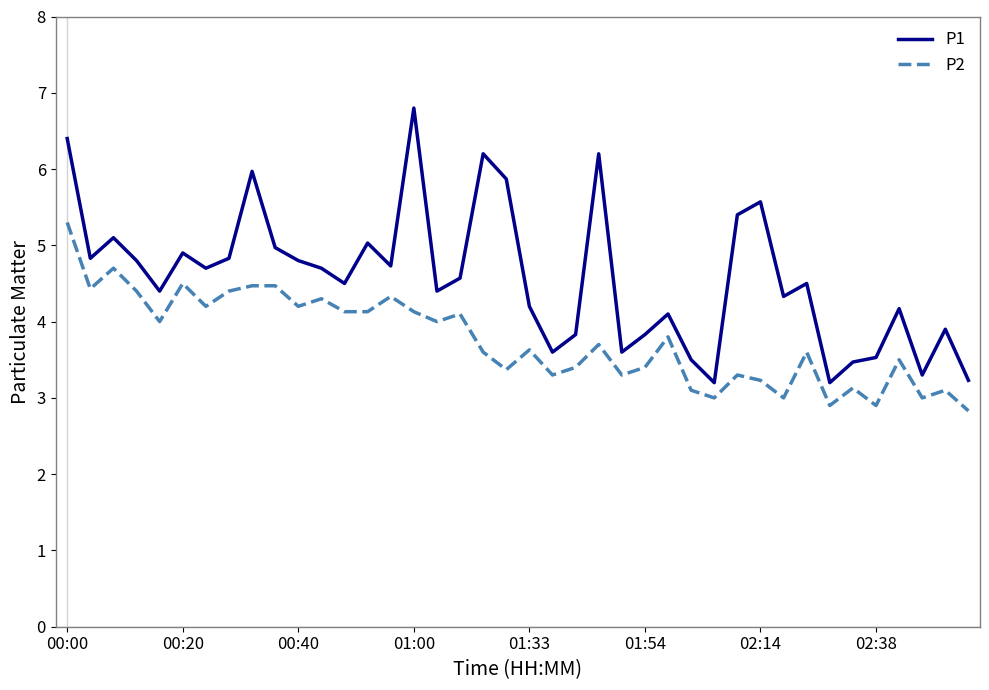

List the series in order of their overall mean, lowest first.

P2, P1